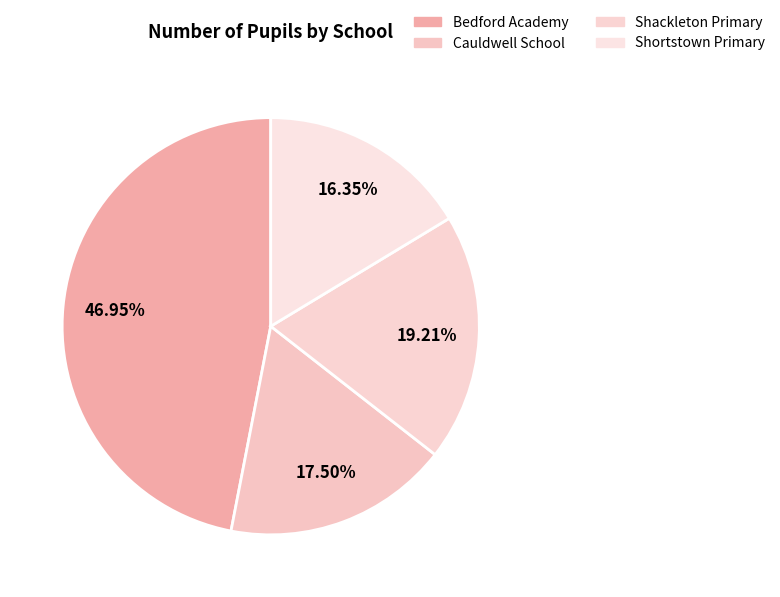

To the nearest percent, what is the difference between the largest and smallest slice percentages?

31%